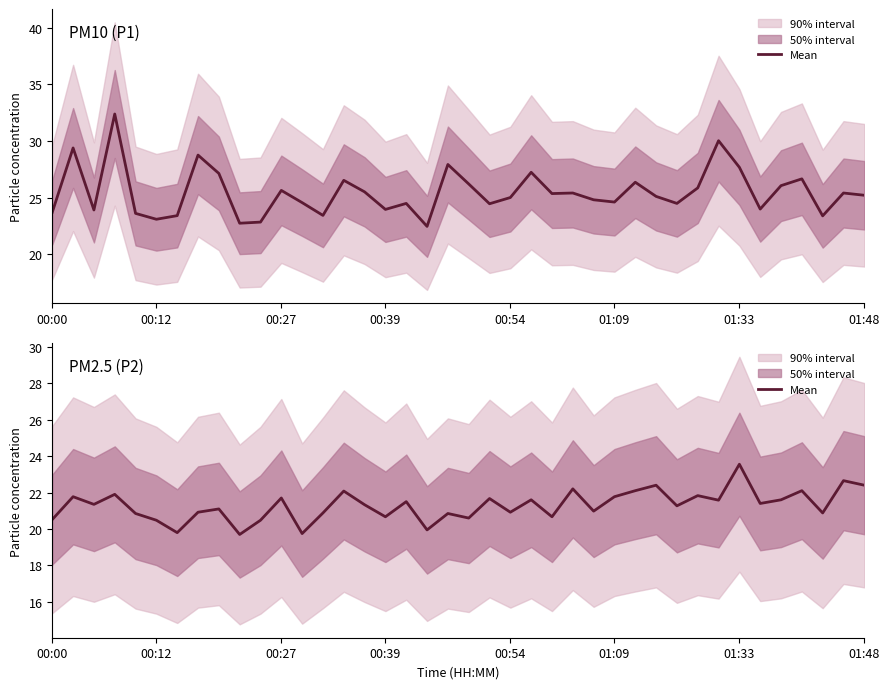

What is the difference between the second highest and minimum values?

2.9